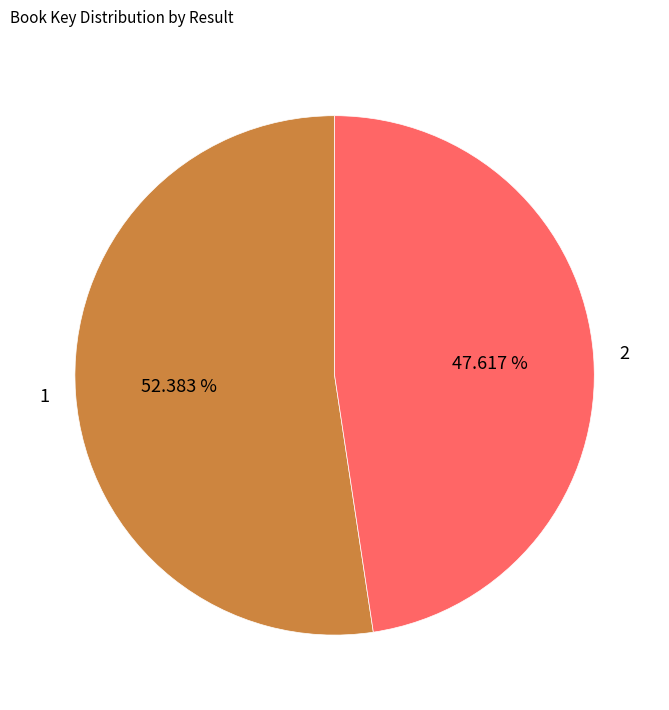

How many segments does this pie chart have?

2